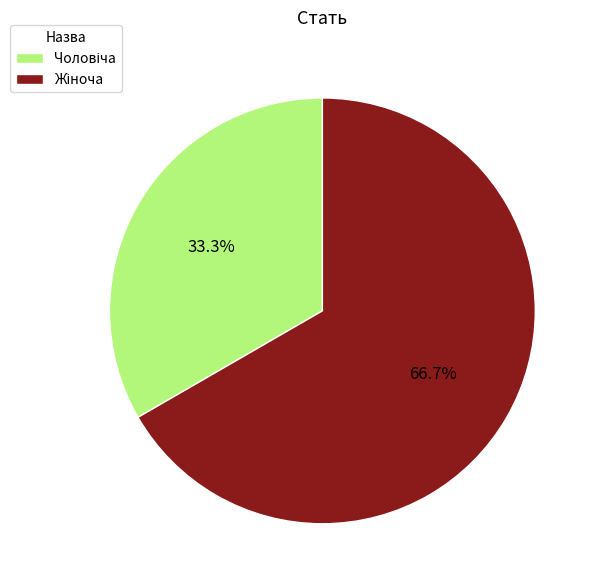

Is there any slice that represents more than half of the pie?

Yes